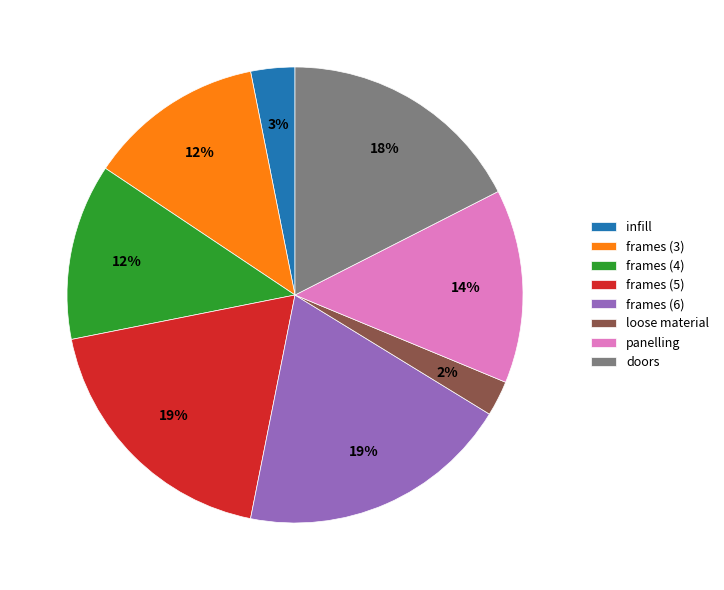

To the nearest percent, what portion does frames (5) represent?

19%